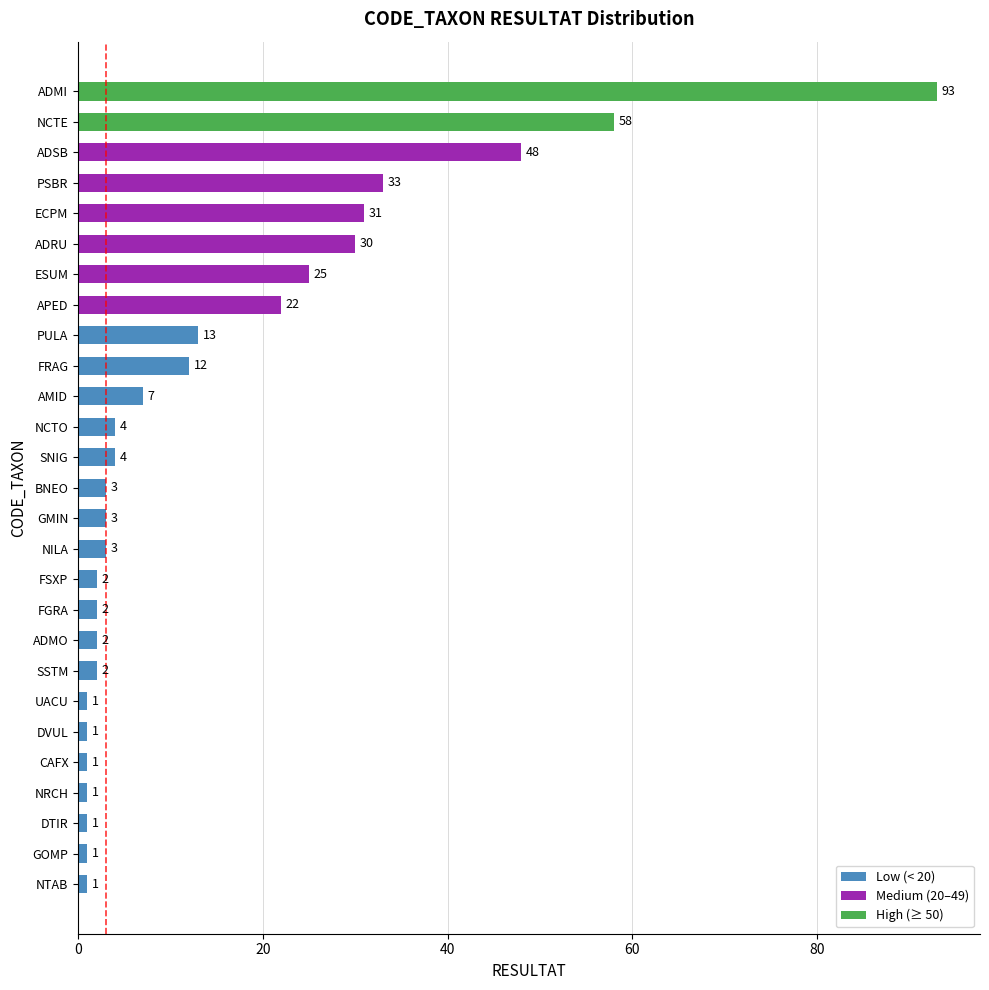

Count the number of categories in the chart.

27